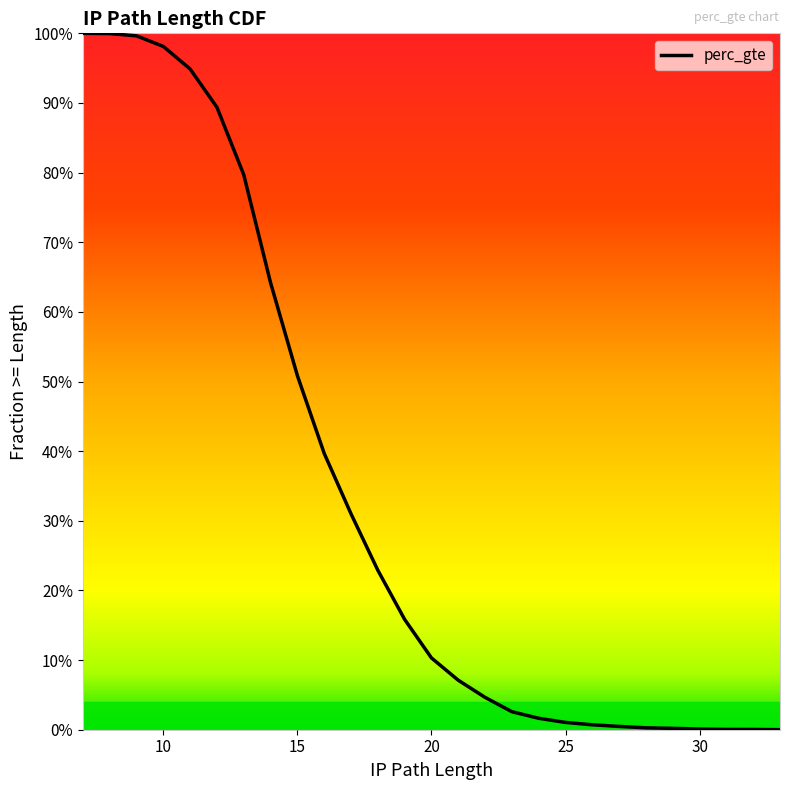

Does the chart display data point markers on the line(s)?

No